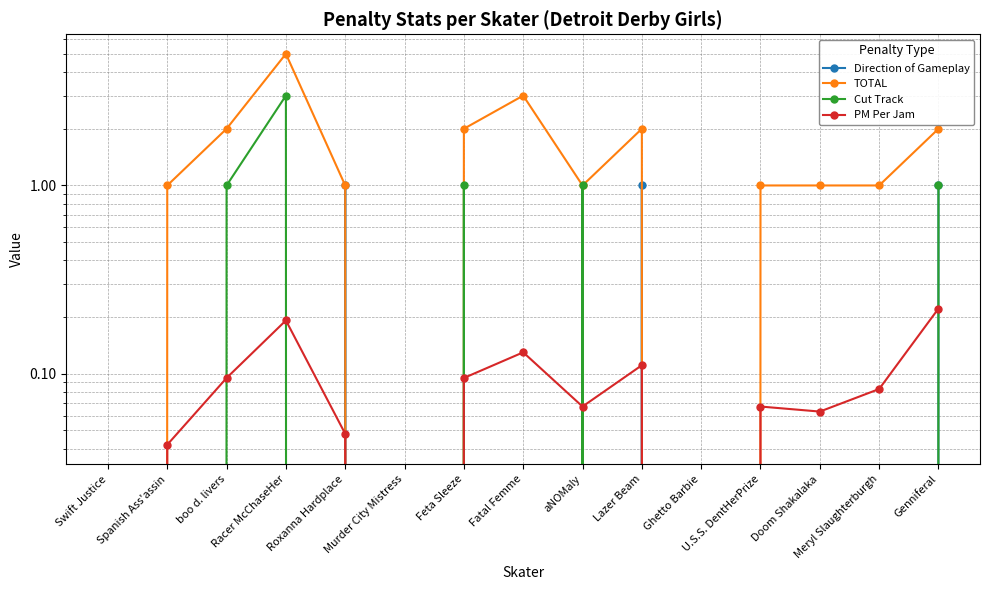

Does the chart have visible grid lines?

Yes